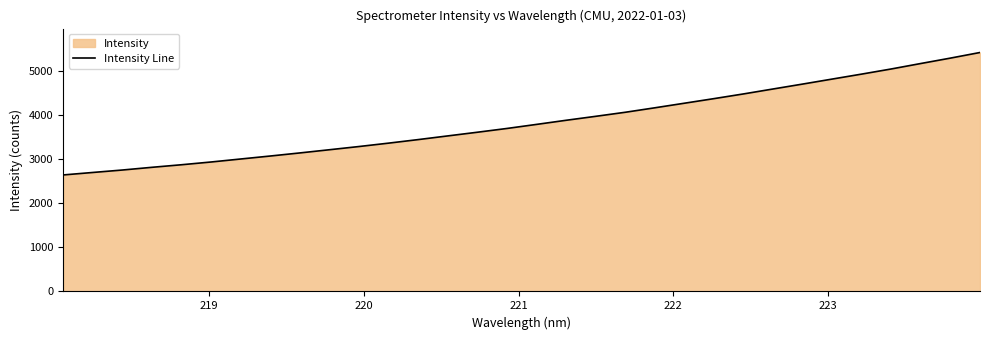

What is the greatest value displayed?

5428.8